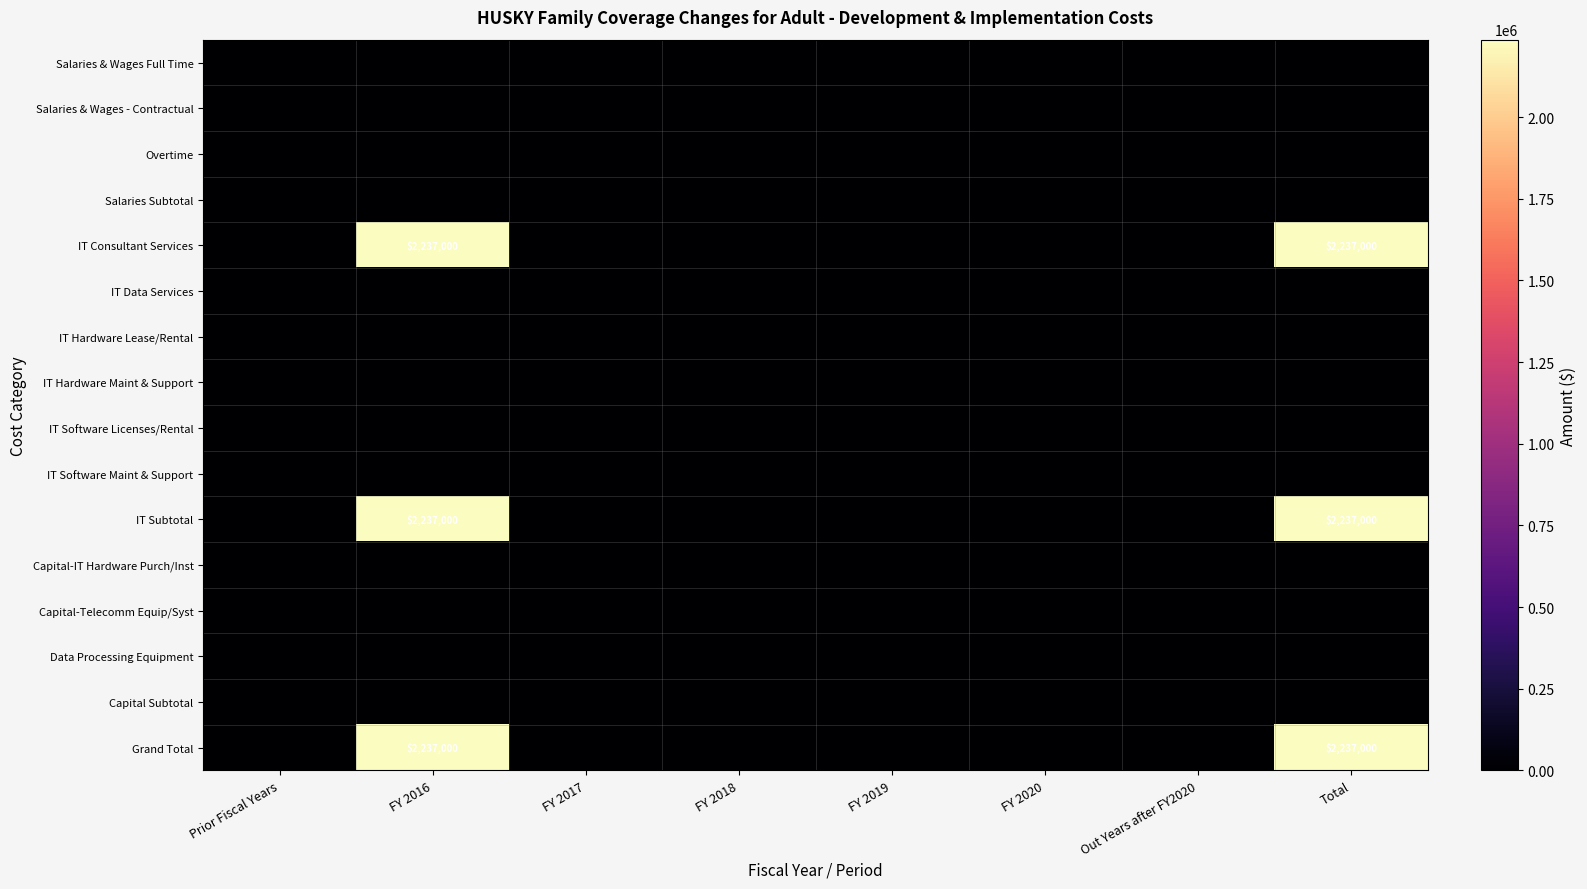

At which category is the sum across all series the highest?

FY 2016